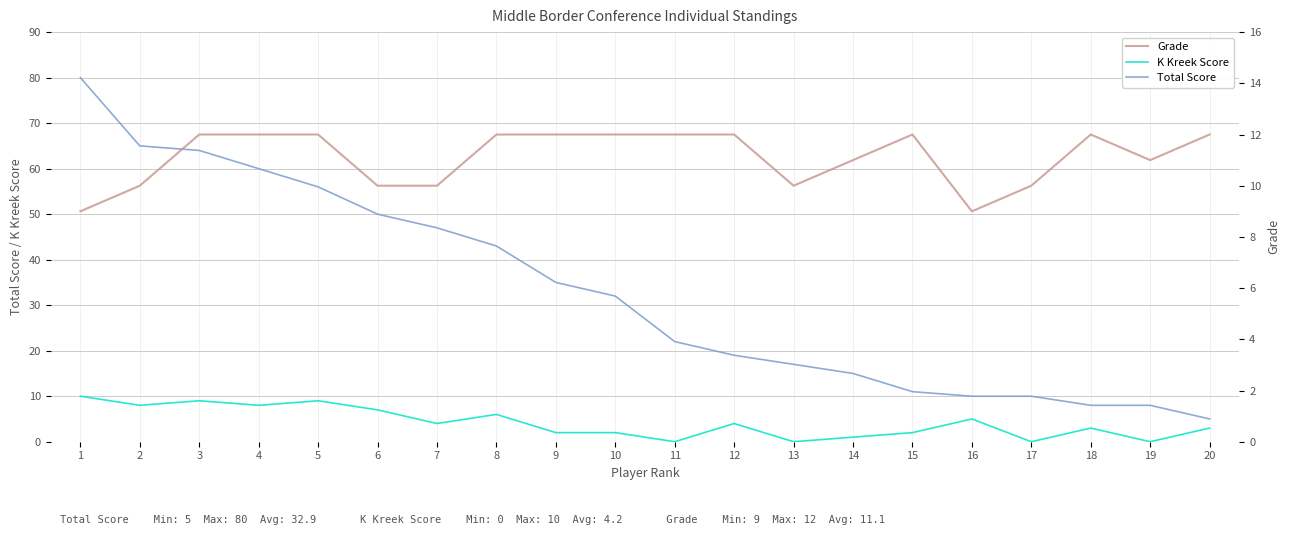

At which category does K Kreek Score reach its first local peak?

3